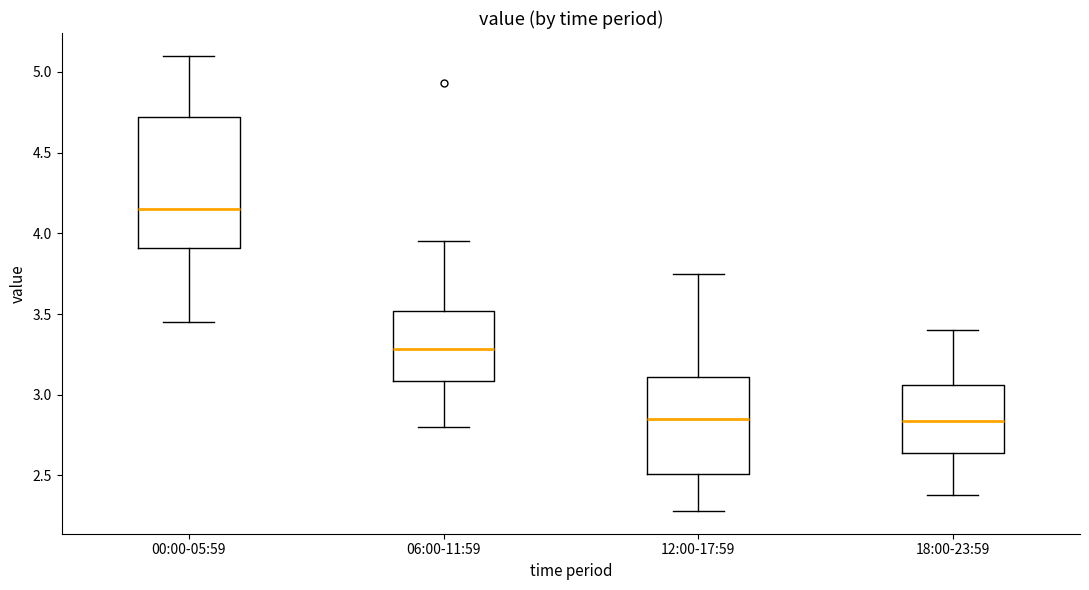

Where is the upper edge of the box for 00:00-05:59 on the y-axis? The values are not printed on the chart, so give them approximately, as read against the axis.

4.70